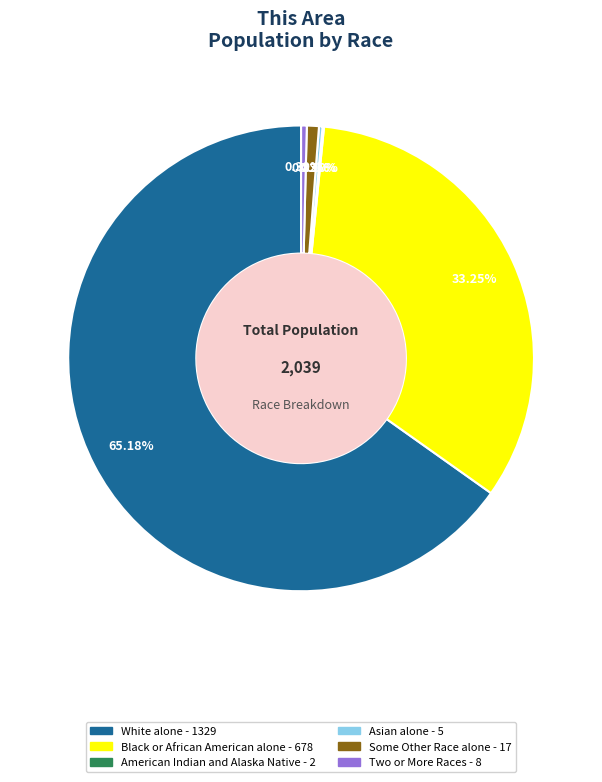

Is there any slice that represents more than half of the pie?

Yes